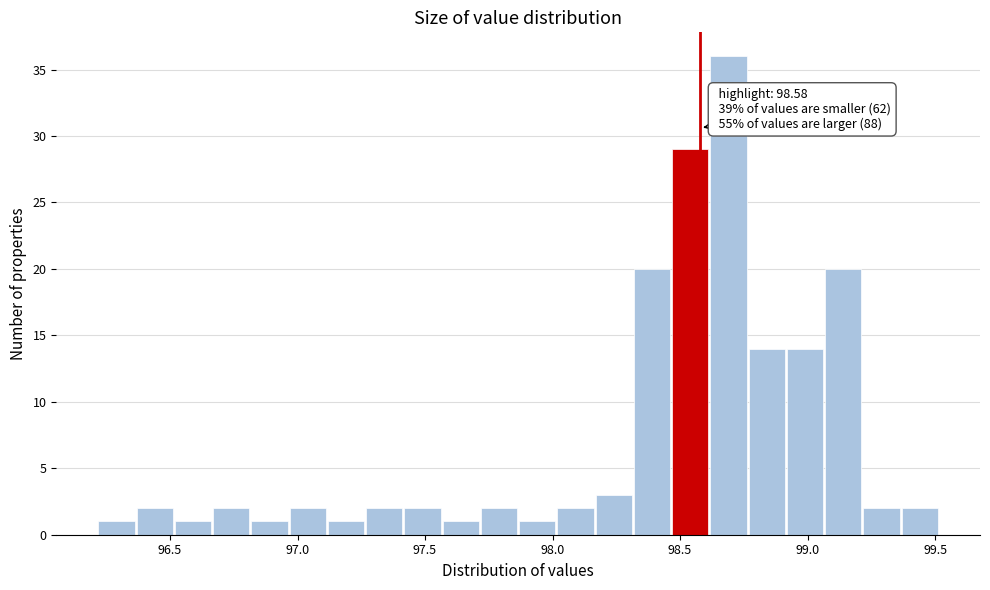

Read against the x-axis, roughly where is the centre of the tallest bar?

98.70